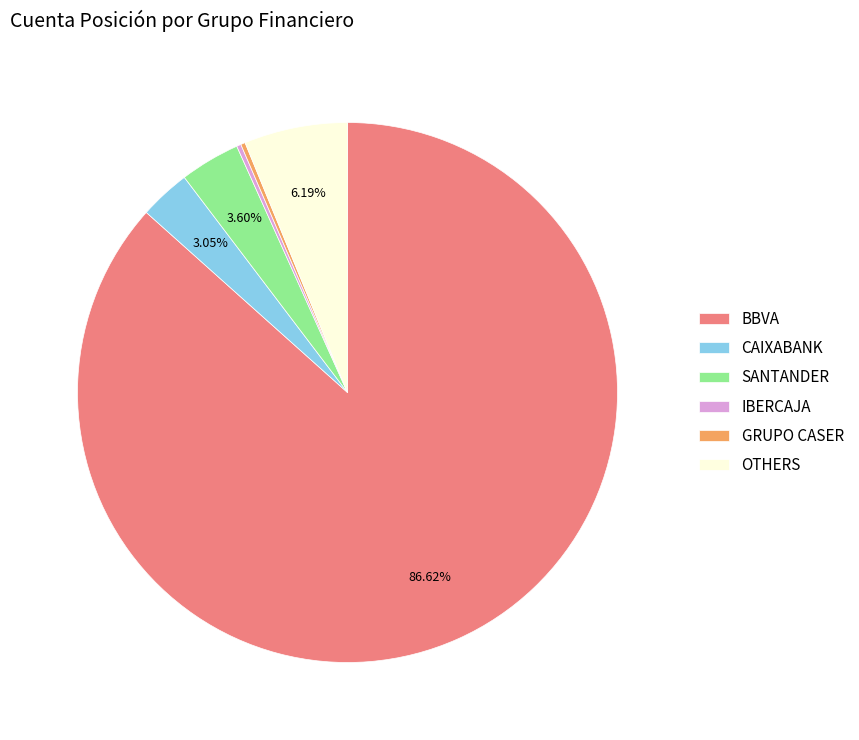

To the nearest percent, what is the average slice percentage?

17%